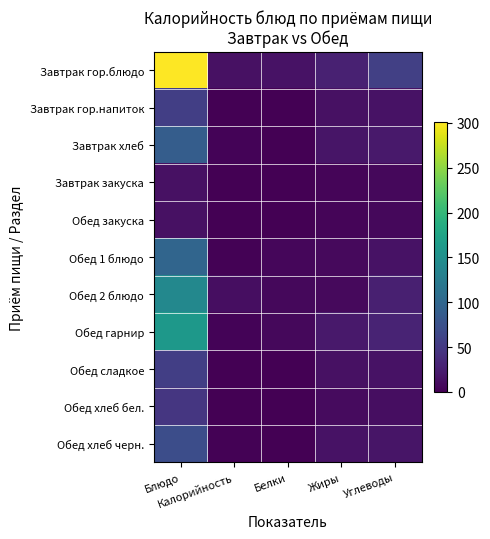

Which series has the largest total across all categories?

Завтрак гор.блюдо